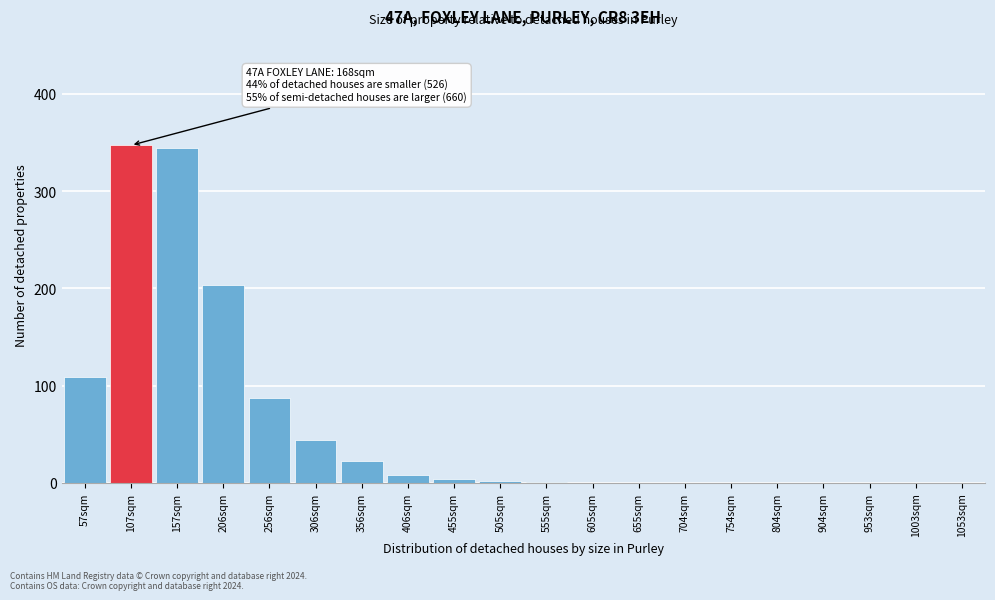

What is the maximum value shown in the chart?

347